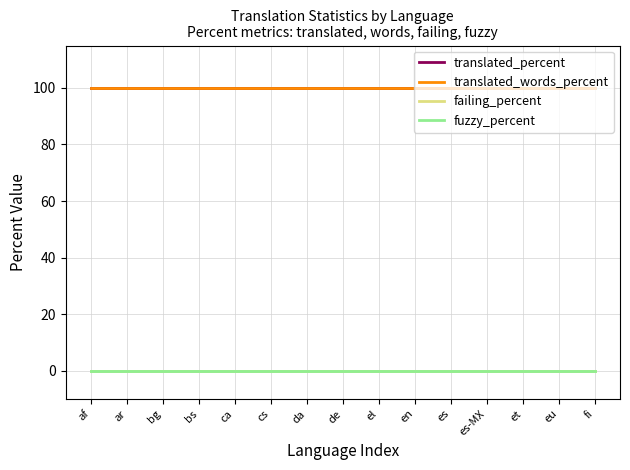

Reading left to right, what are all the values shown in this chart?

translated_percent: af=100	ar=100	bg=100	bs=100	ca=100	cs=100	da=100	de=100	el=100	en=100	es=100	es-MX=100	et=100	eu=100	fi=100
translated_words_percent: af=100	ar=100	bg=100	bs=100	ca=100	cs=100	da=100	de=100	el=100	en=100	es=100	es-MX=100	et=100	eu=100	fi=100
failing_percent: af=0	ar=0	bg=0	bs=0	ca=0	cs=0	da=0	de=0	el=0	en=0	es=0	es-MX=0	et=0	eu=0	fi=0
fuzzy_percent: af=0	ar=0	bg=0	bs=0	ca=0	cs=0	da=0	de=0	el=0	en=0	es=0	es-MX=0	et=0	eu=0	fi=0